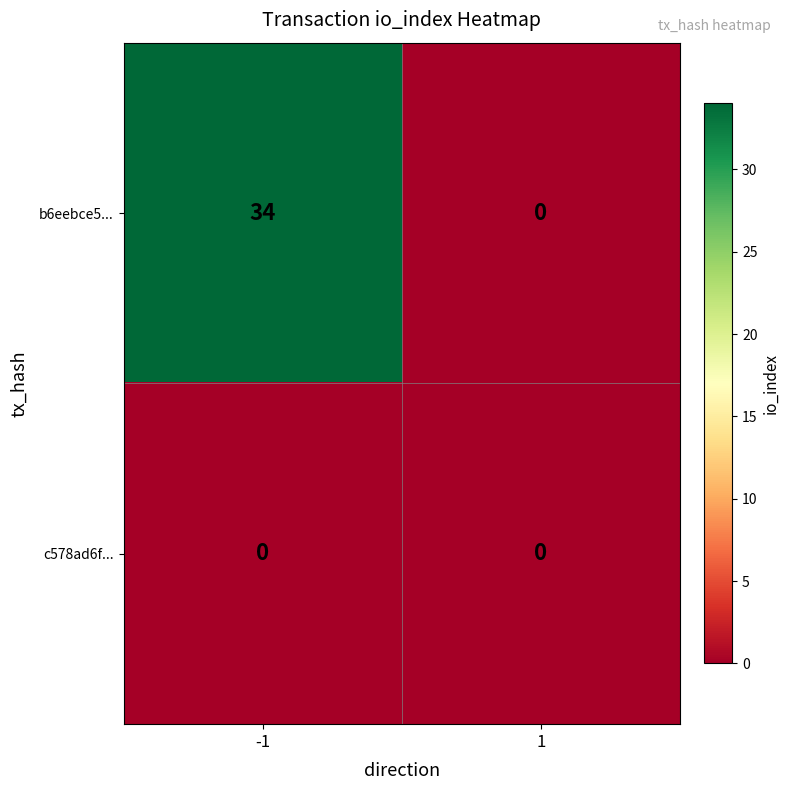

Between -1 and 1, which series saw the biggest shift?

b6eebce5...